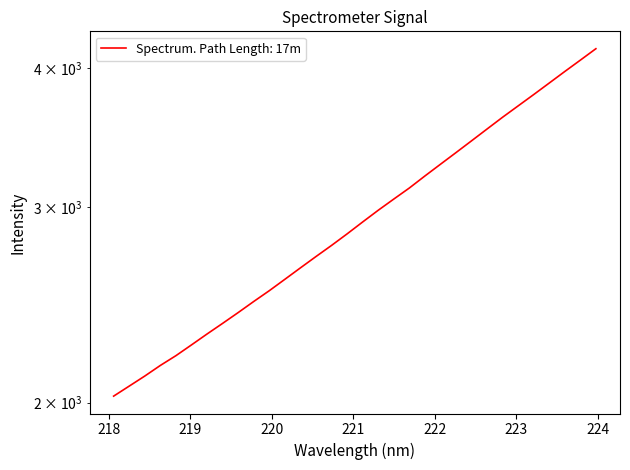

How many lines are shown in the chart?

1